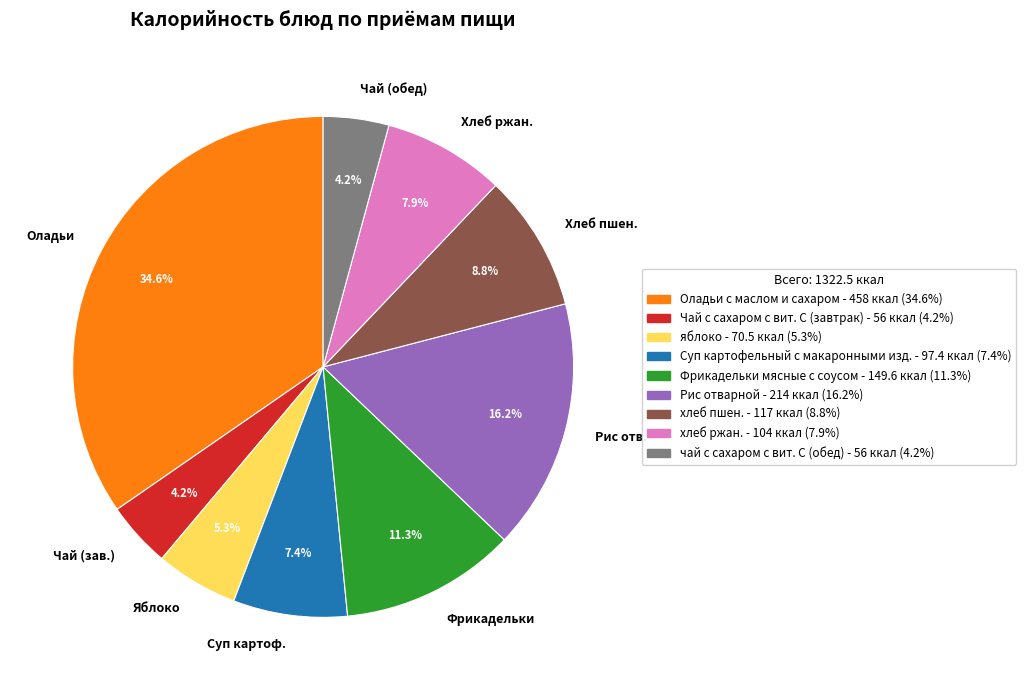

To the nearest percent, what is the difference between the largest and smallest slice percentages?

30%